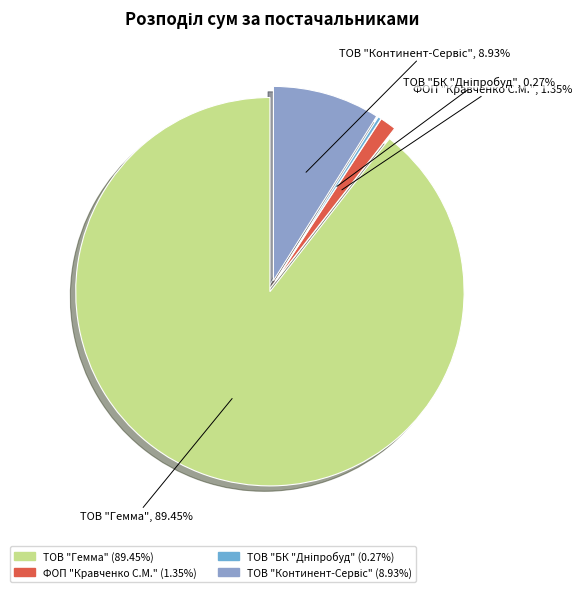

Does ТОВ "Континент-Сервіс" represent more than half of the total?

No